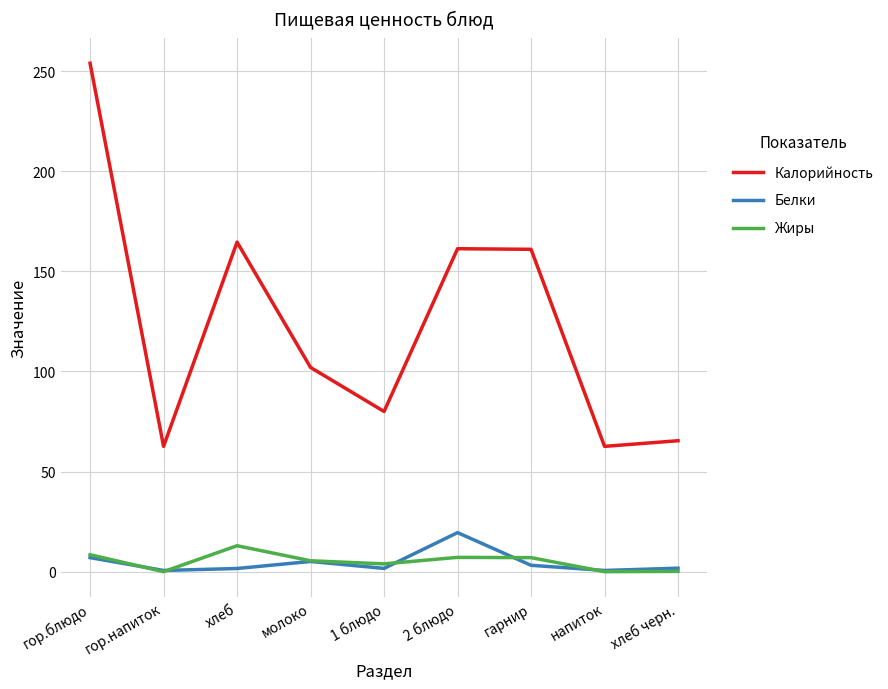

True or false: Калорийность and Белки cross at least once.

False